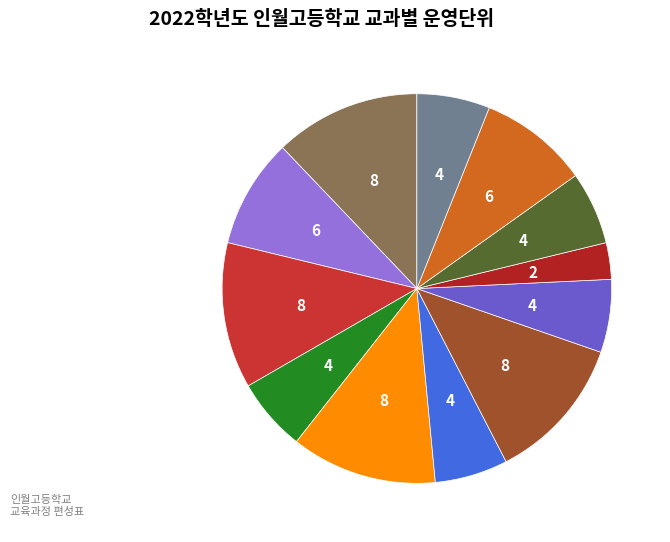

How many segments does this pie chart have?

12